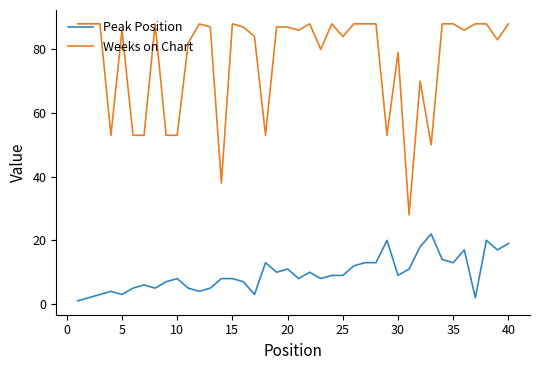

Rank the series by their average value, from highest to lowest.

Weeks on Chart, Peak Position